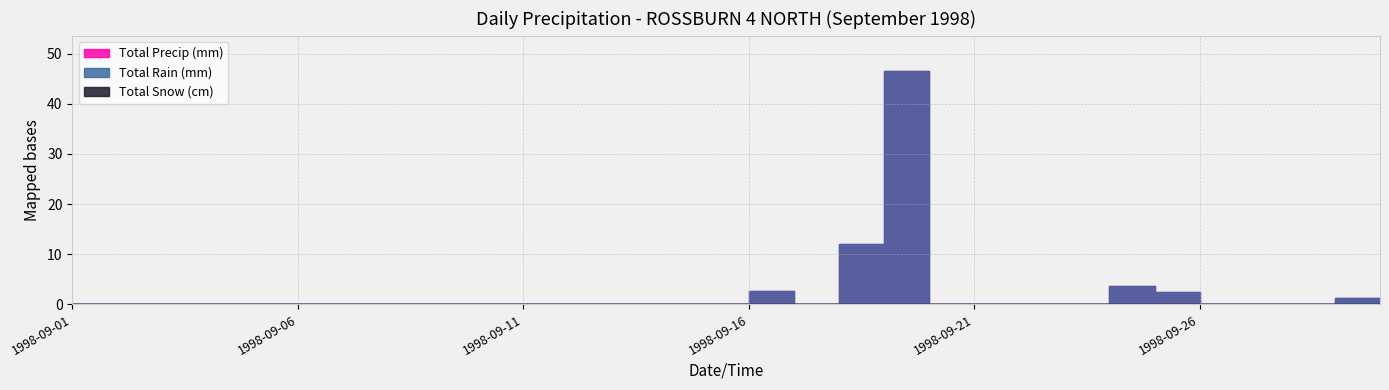

How many lines are shown in the chart?

3